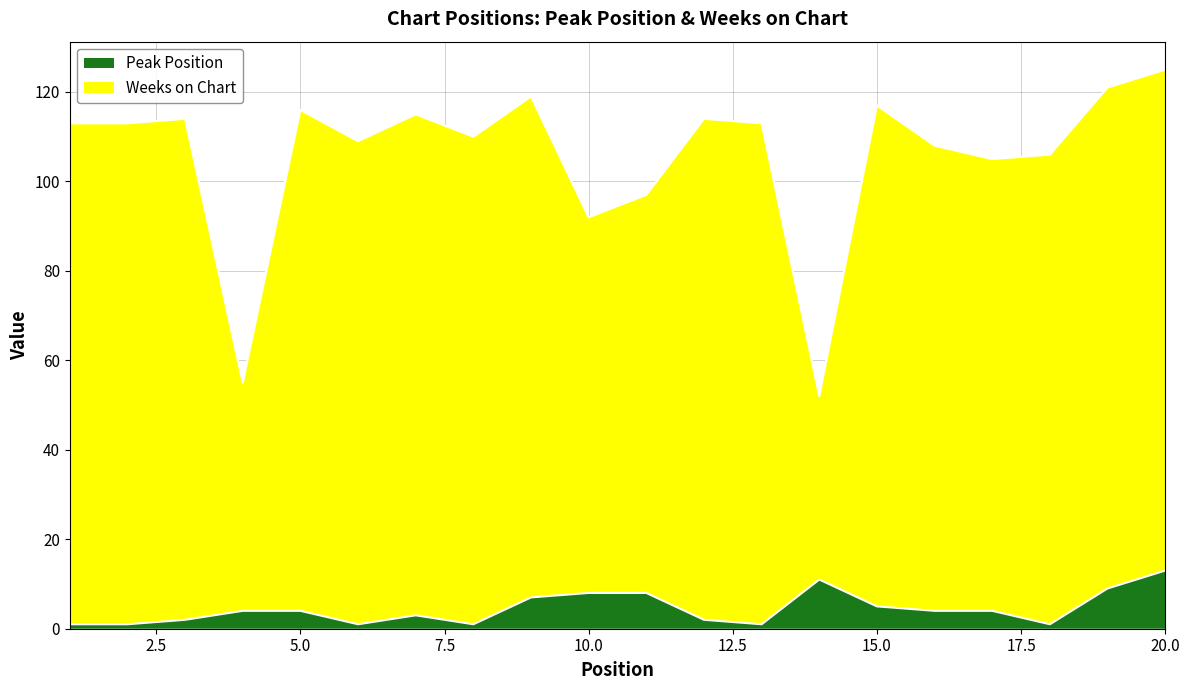

What is the sum of the Peak Position values at 18 and 16?

5